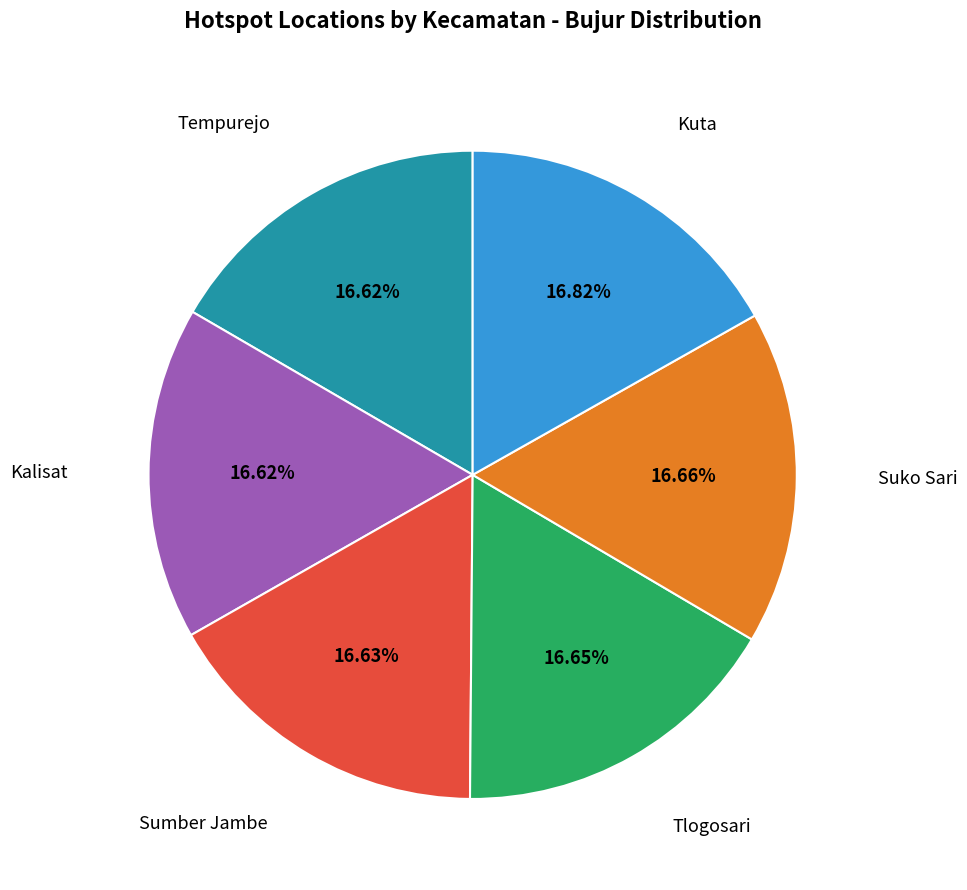

Is there a majority slice in this chart?

No